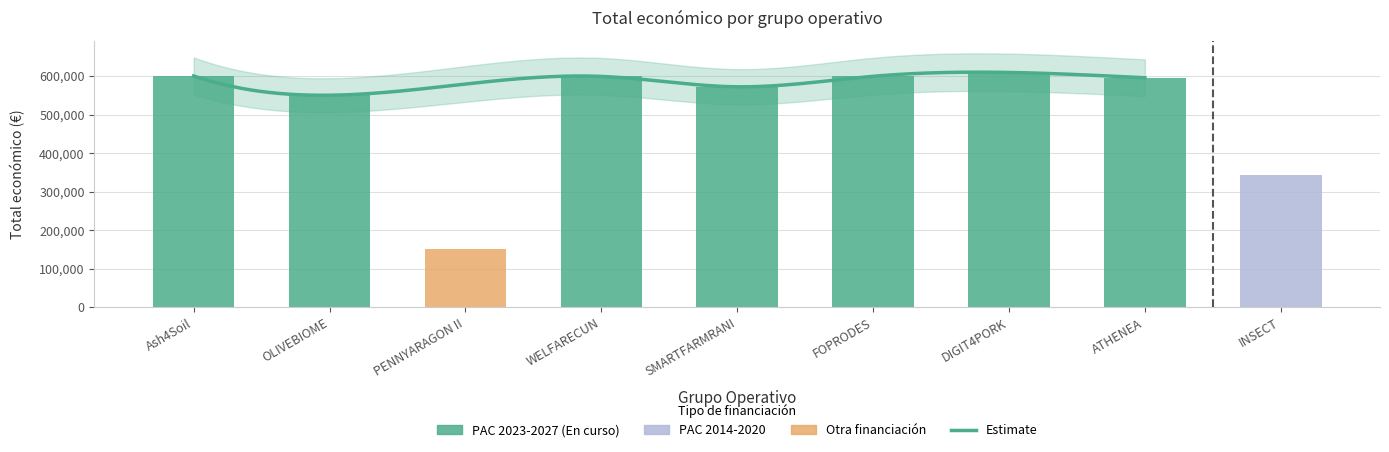

The value at DIGIT4PORK is 391267. True or false?

False